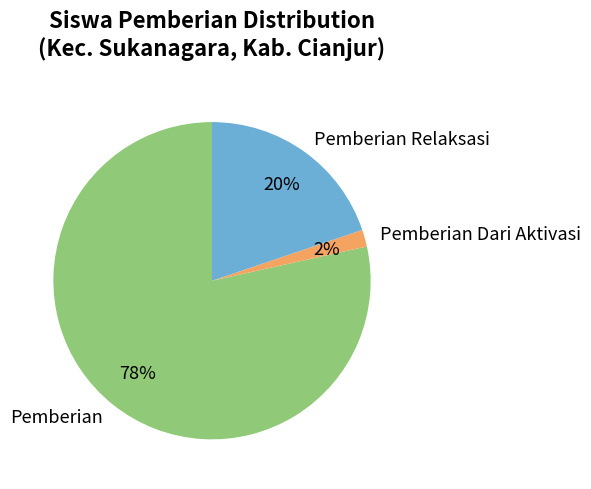

What is the majority slice?

Pemberian